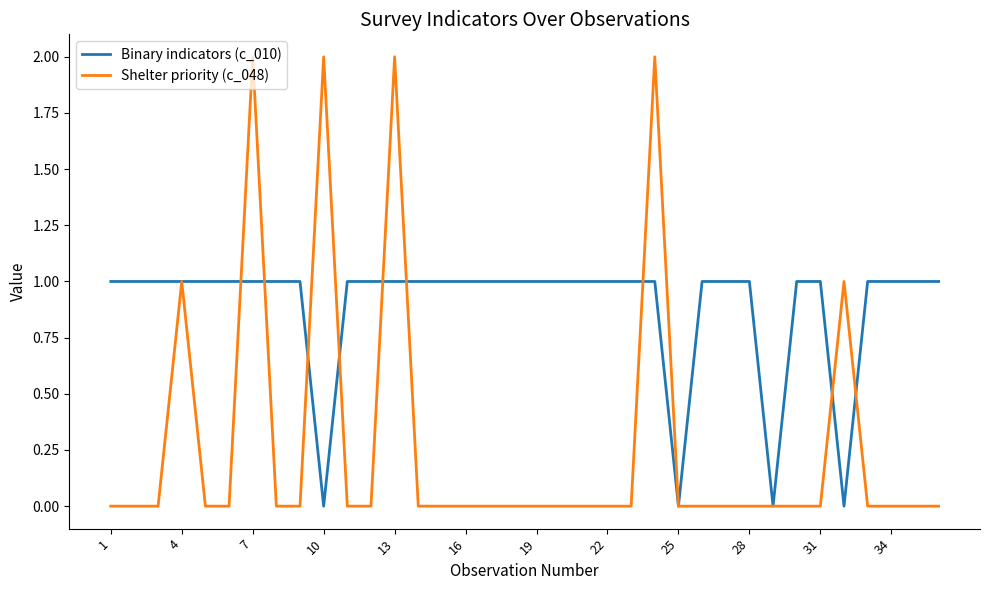

Which series has the widest spread of values?

Shelter priority (c_048)